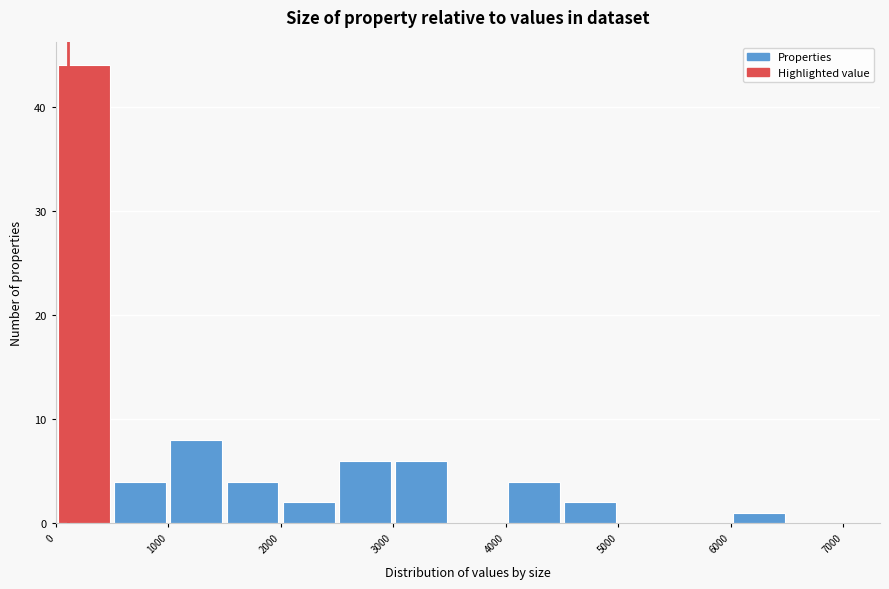

How tall is the bar that spans 2000 to 2500 on the x-axis? The values are not printed on the chart, so give them approximately, as read against the axis.

2